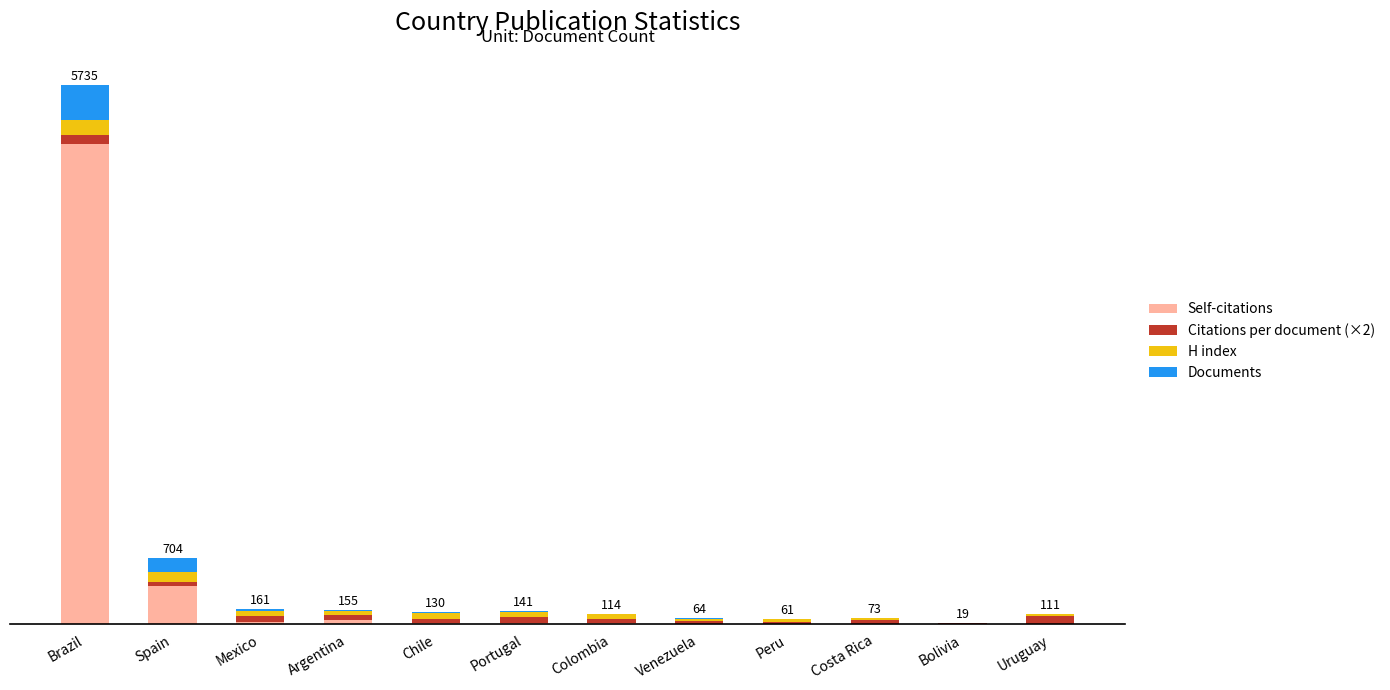

At which category is the sum across all series the highest?

Brazil